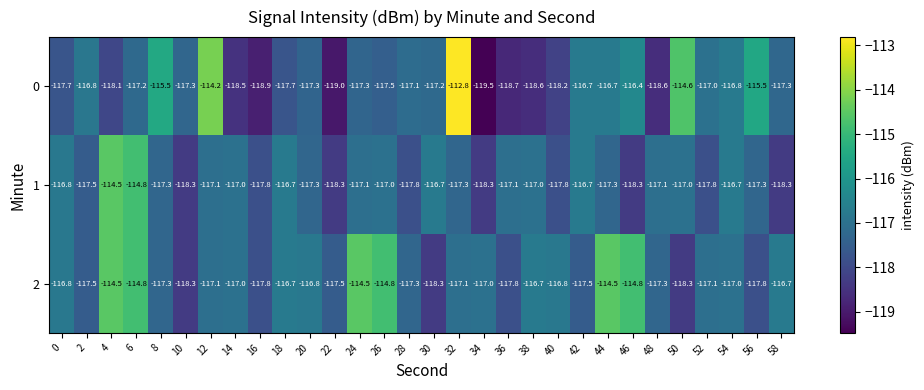

What is the spread (max minus min) of values at 42?

0.8